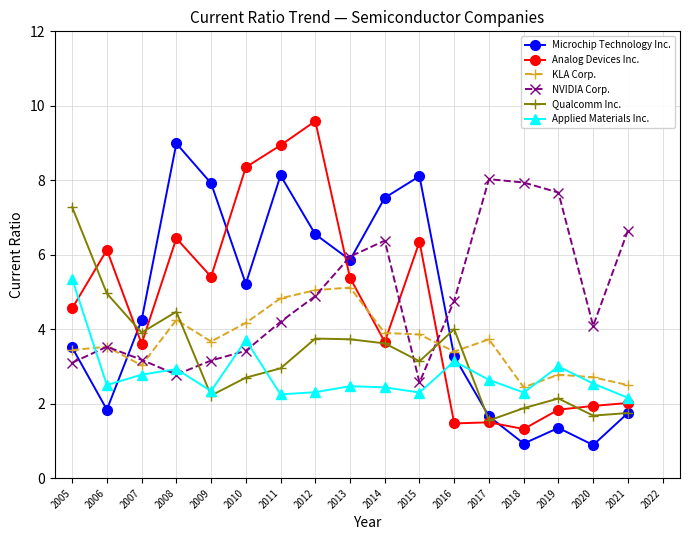

In NVIDIA Corp., how many points are lower than both neighbors (excluding endpoints)?

3